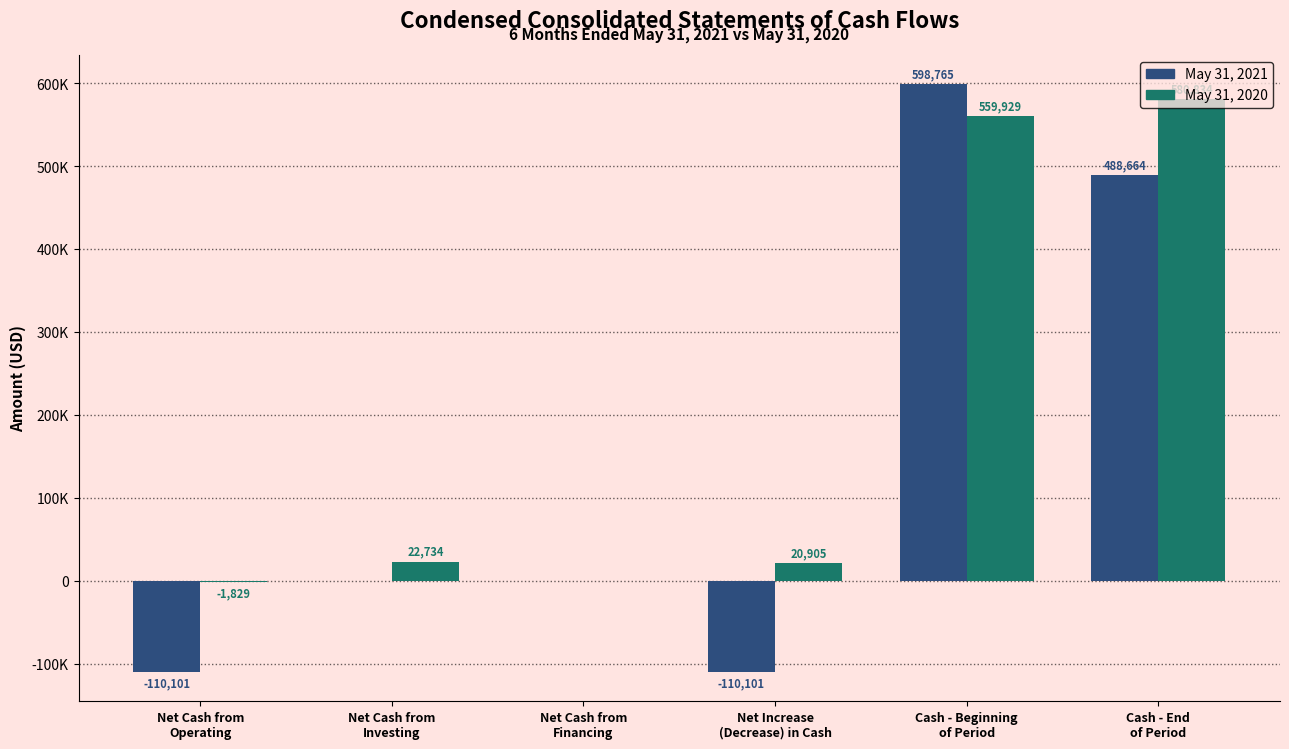

Are the bars horizontal?

No